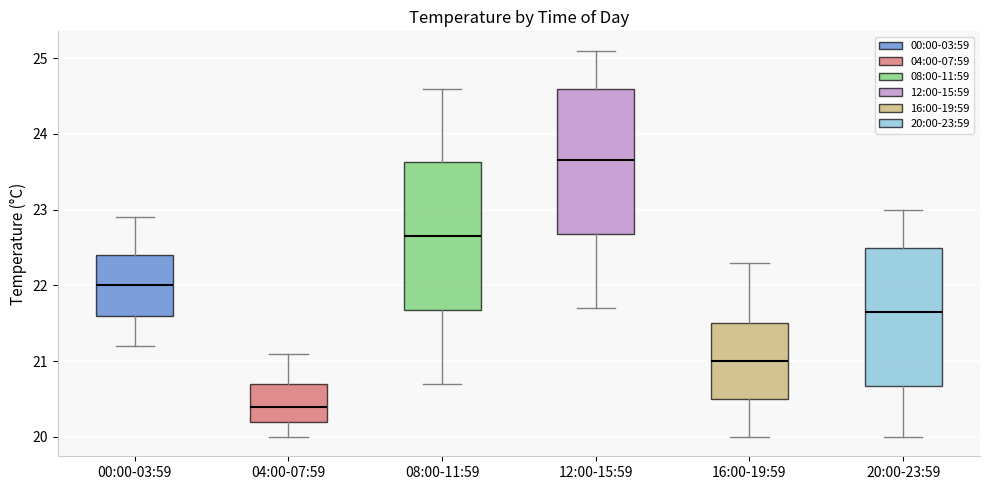

Which box has the highest median line?

12:00-15:59